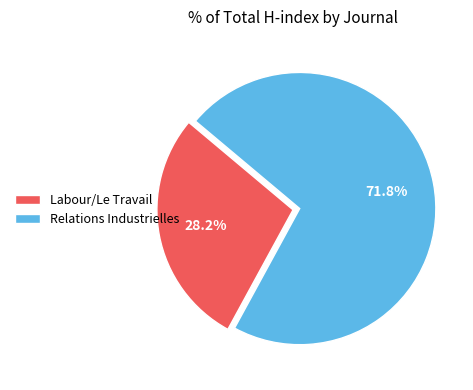

To the nearest percent, what portion does Labour/Le Travail represent?

28%